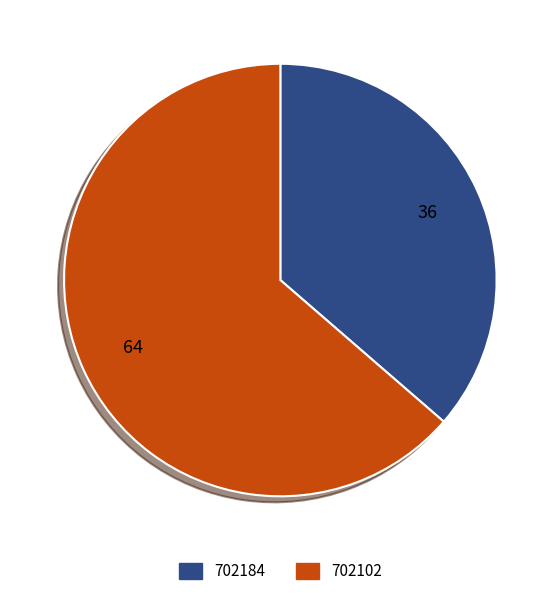

Which category has the biggest portion of the pie?

702102